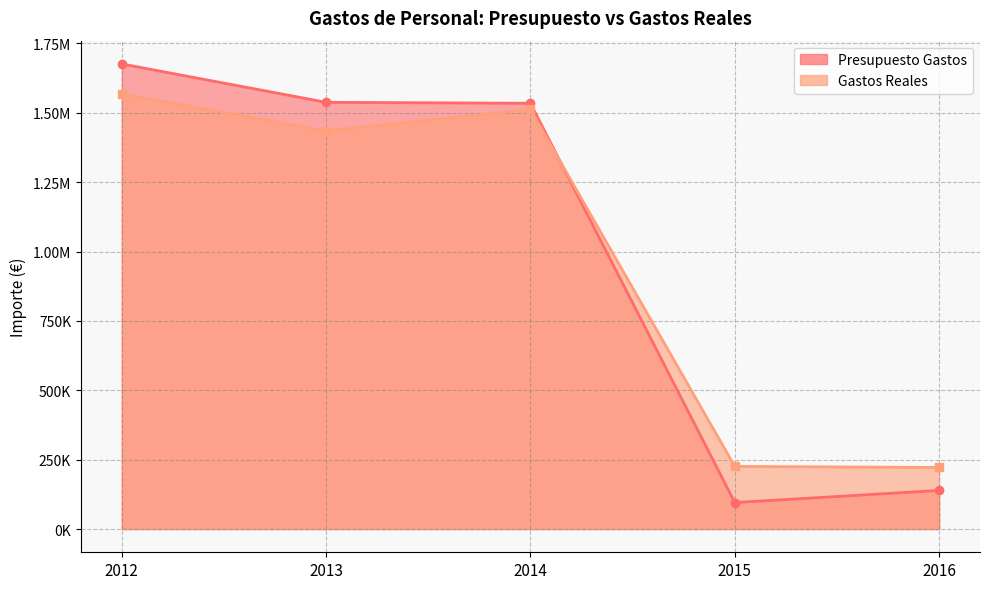

Reading left to right, extract all data points from this chart.

Presupuesto Gastos line: 2012=1676269.3	2013=1537970.5	2014=1534477.8	2015=95400.0	2016=139150.8
Gastos Reales line: 2012=1567945.5	2013=1434629.7	2014=1512286.1	2015=225679.7	2016=221972.3